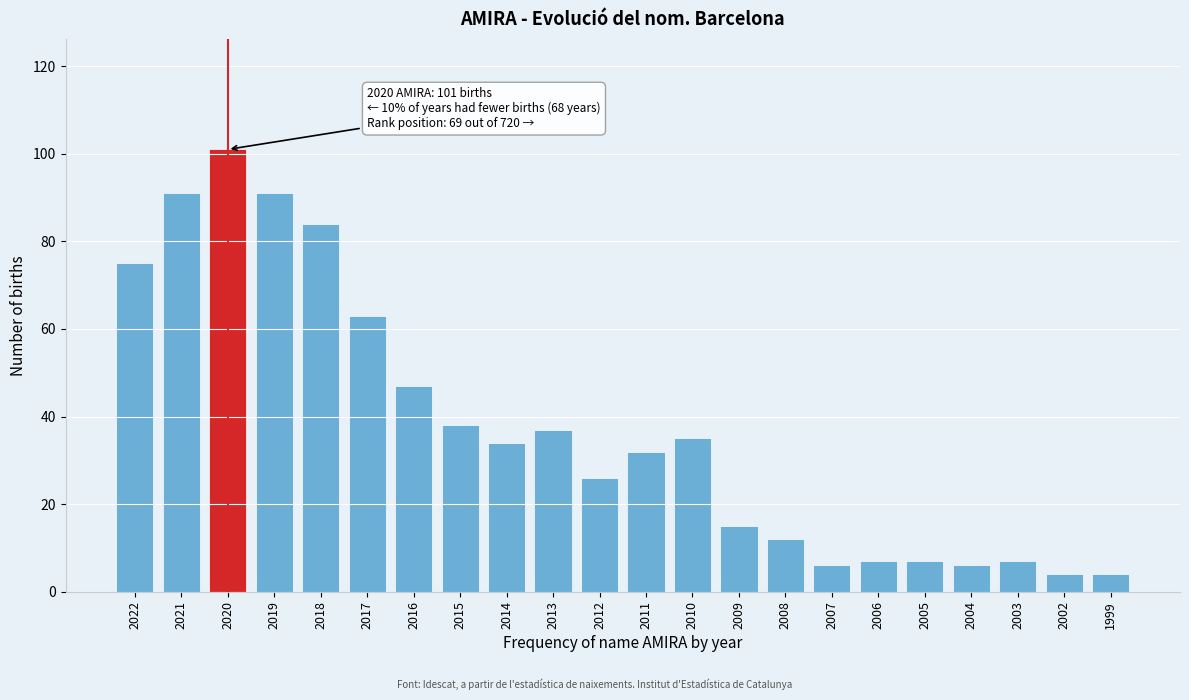

Reading left to right, list all the values displayed in this chart.

2022=75	2021=91	2020=101	2019=91	2018=84	2017=63	2016=47	2015=38	2014=34	2013=37	2012=26	2011=32	2010=35	2009=15	2008=12	2007=6	2006=7	2005=7	2004=6	2003=7	2002=4	1999=4